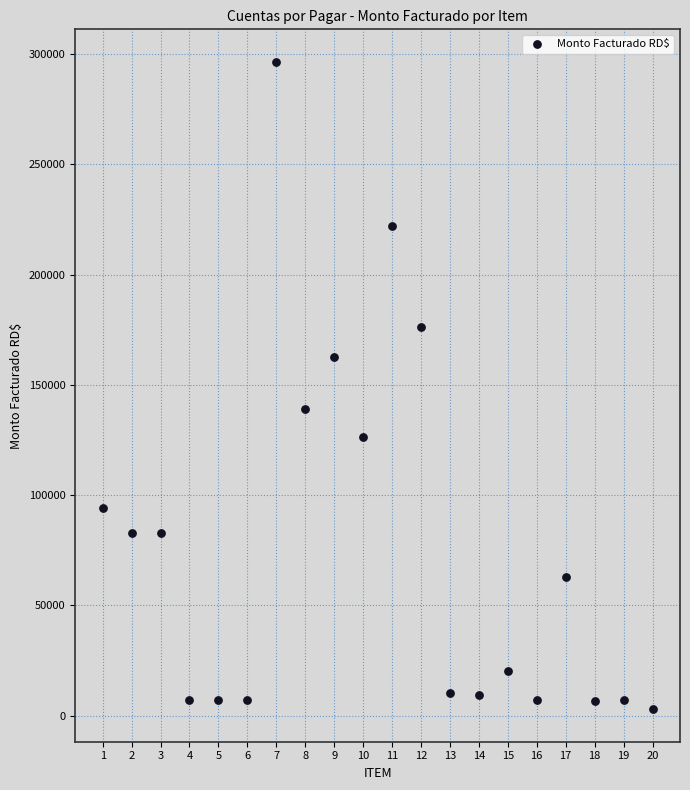

What is the range of Y values (max minus min)?

293773.3